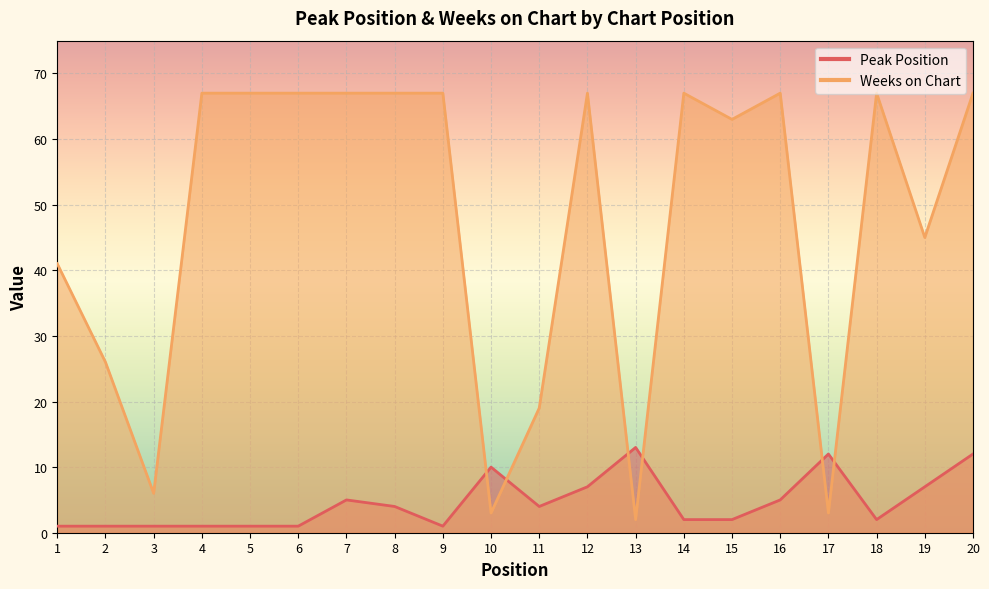

Which series has the largest total across all categories?

Weeks on Chart